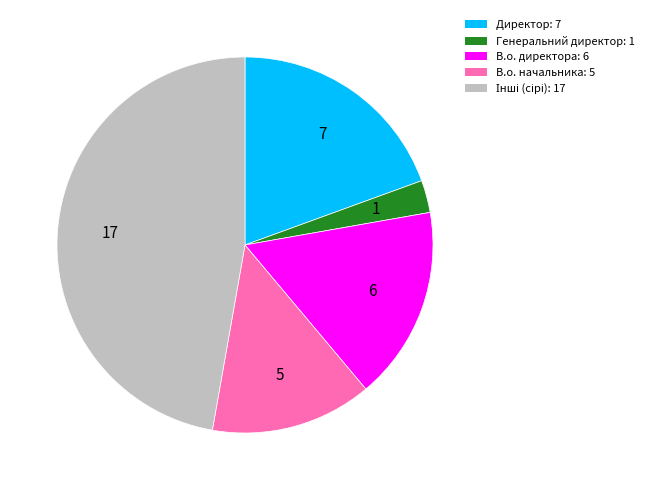

Does В.о. начальника: 5 account for over 50% of the chart?

No